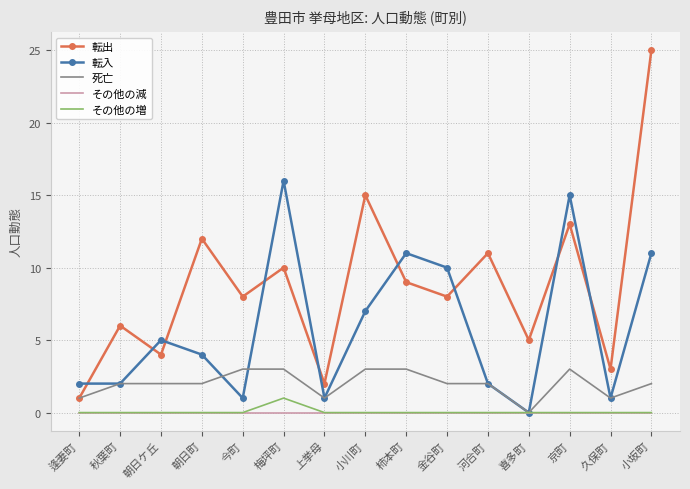

How many values in the 転入 series are below 4?

7